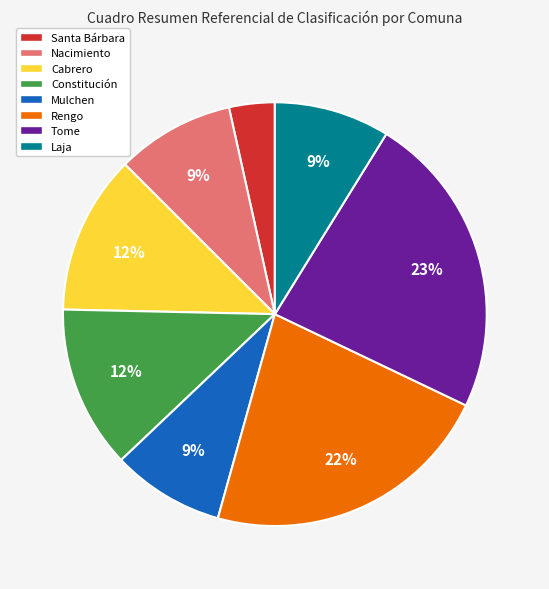

Do Tome and Constitución together represent more than half of the pie?

No